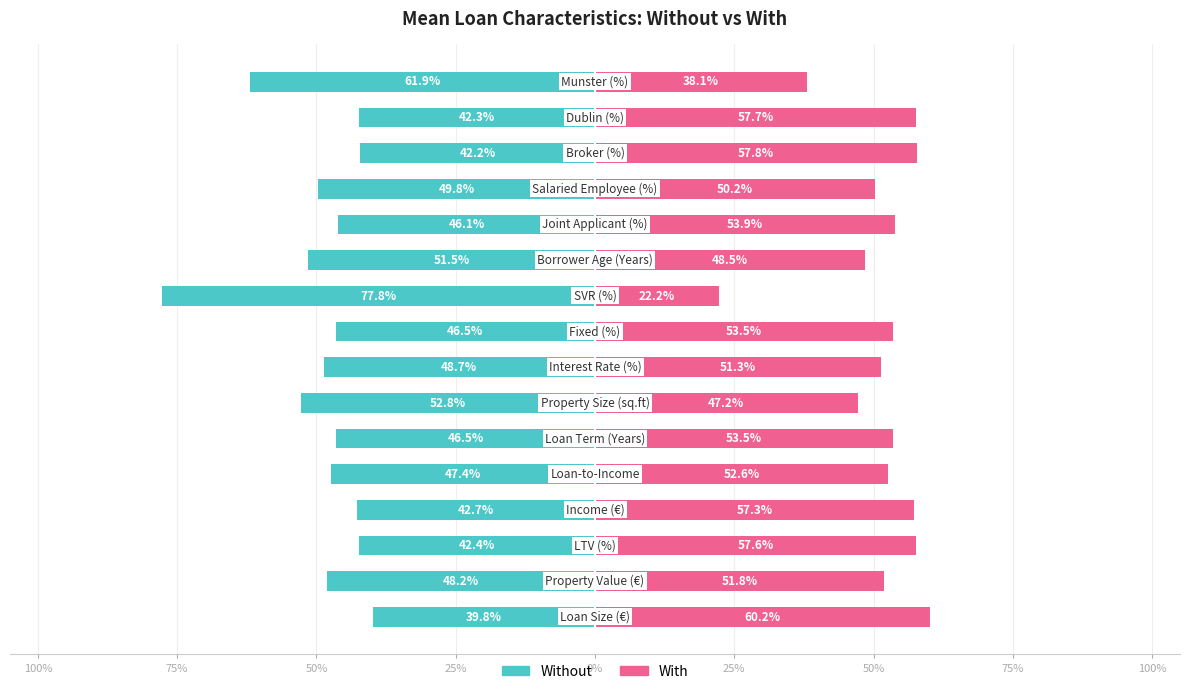

List the series in order of their overall mean, highest first.

With, Without